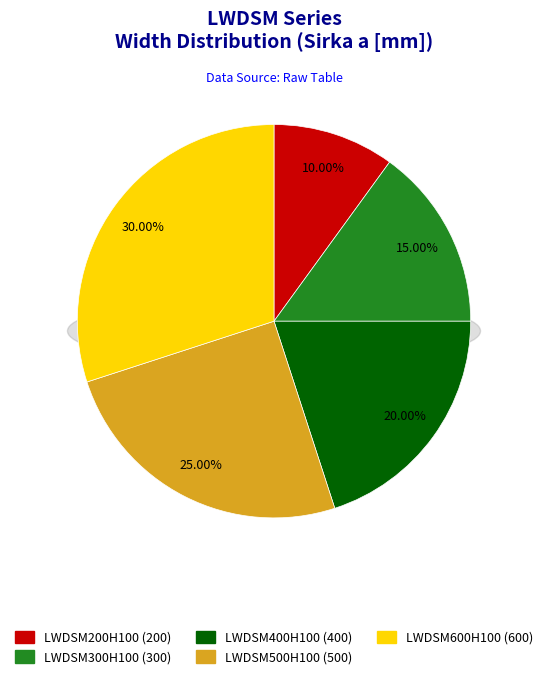

How many segments does this pie chart have?

5